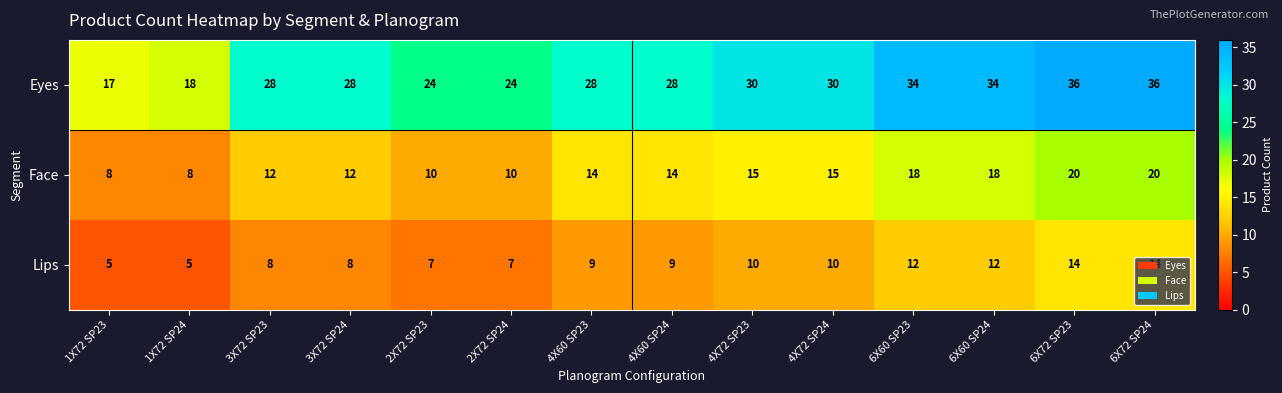

What is the difference between the maximum and minimum values in the Eyes series?

19